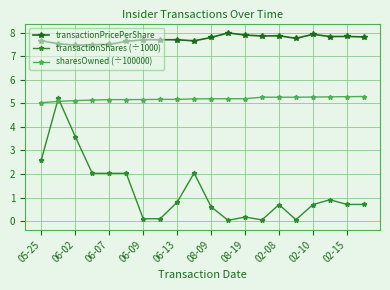

List the series in order of their overall mean, lowest first.

transactionShares (÷1000), sharesOwned (÷100000), transactionPricePerShare